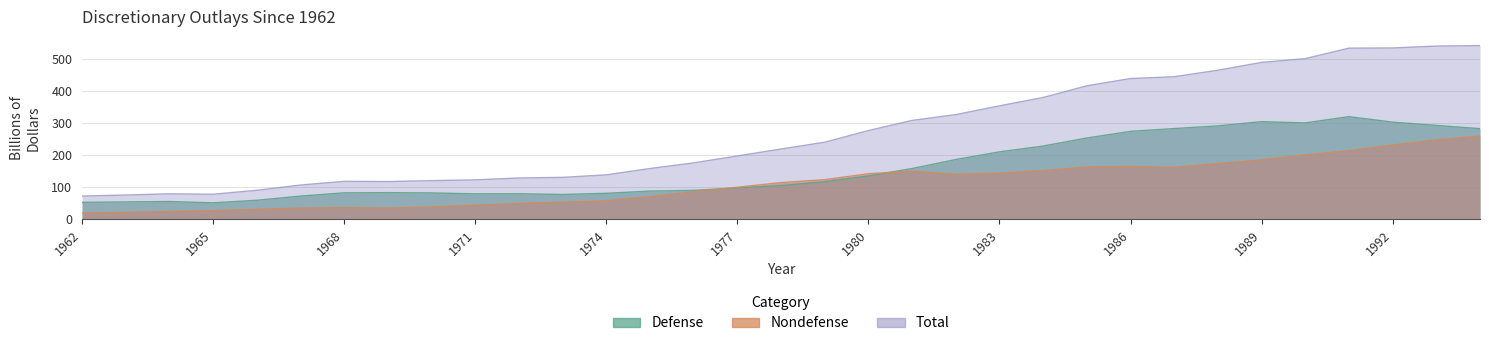

What is the value of the Nondefense point at the 14th from the left?

70.3